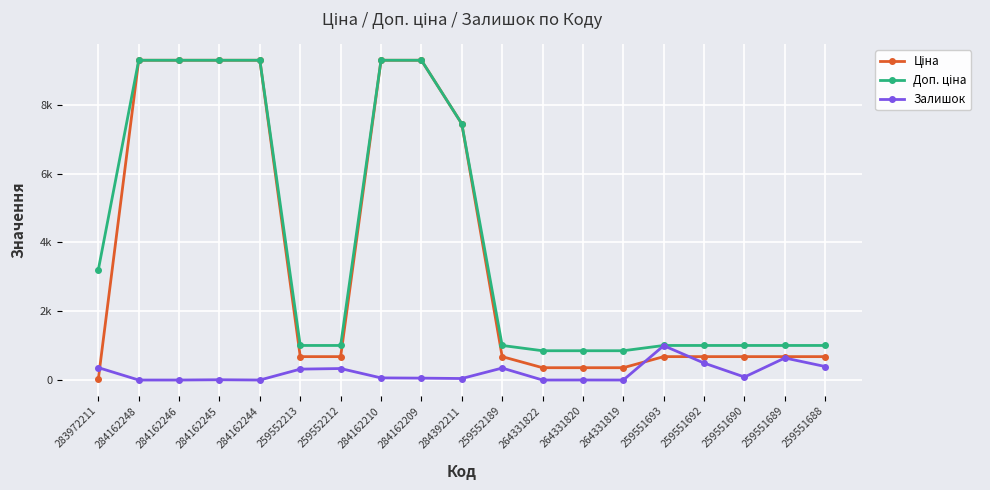

True or false: Ціна has more than 2 points higher than both neighbors.

False